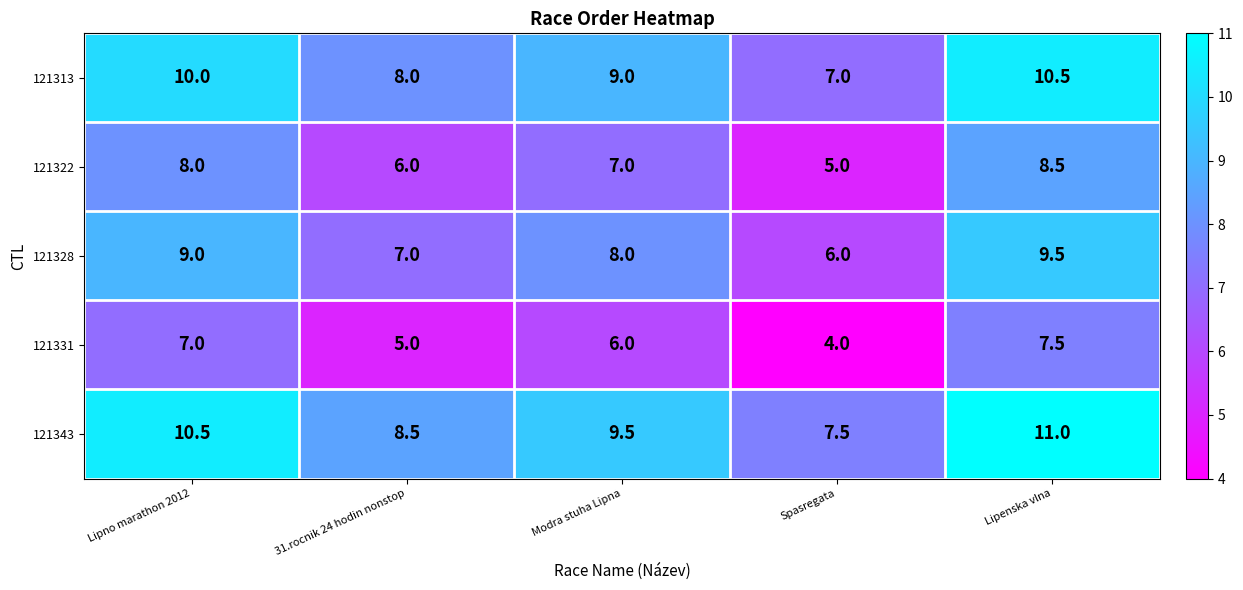

At which category does the chart reach its peak across all series?

Lipenska vlna